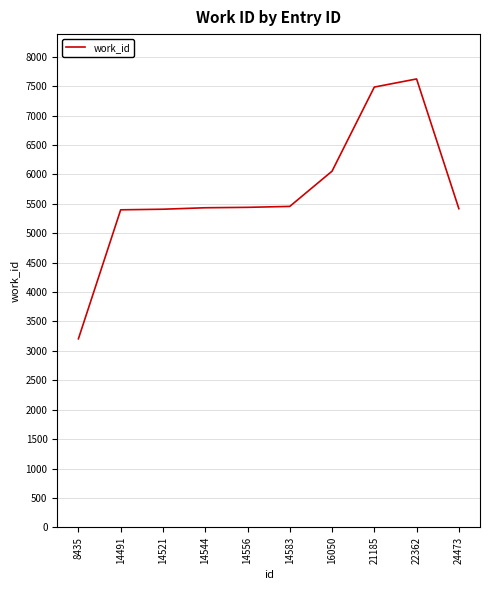

Does the chart display data point markers on the line(s)?

No